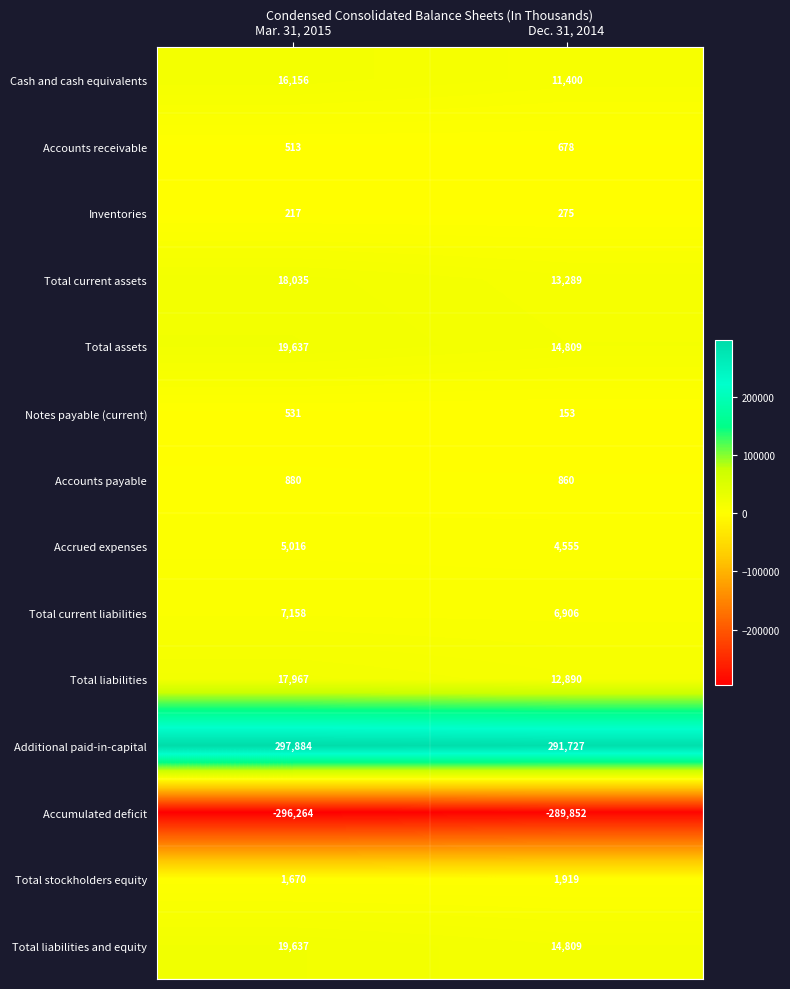

Which series changed the most between Mar. 31, 2015 and Dec. 31, 2014?

Accumulated deficit